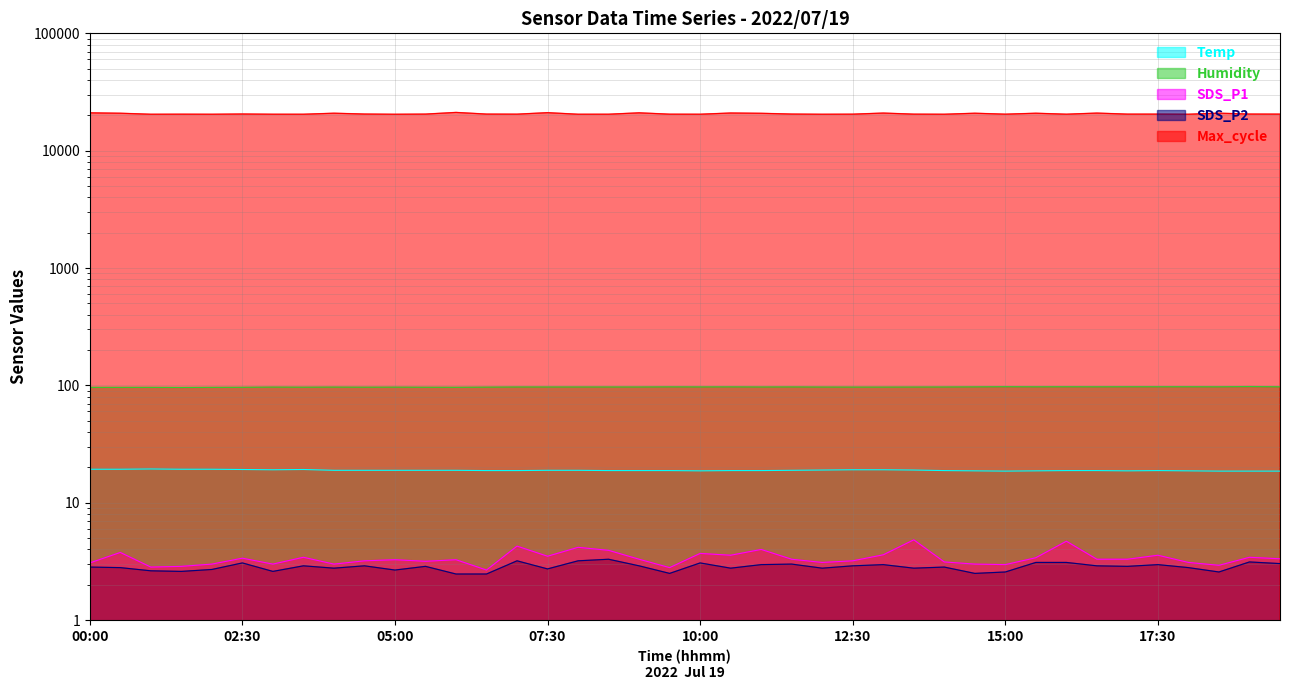

What position from the right is 01:00?

38